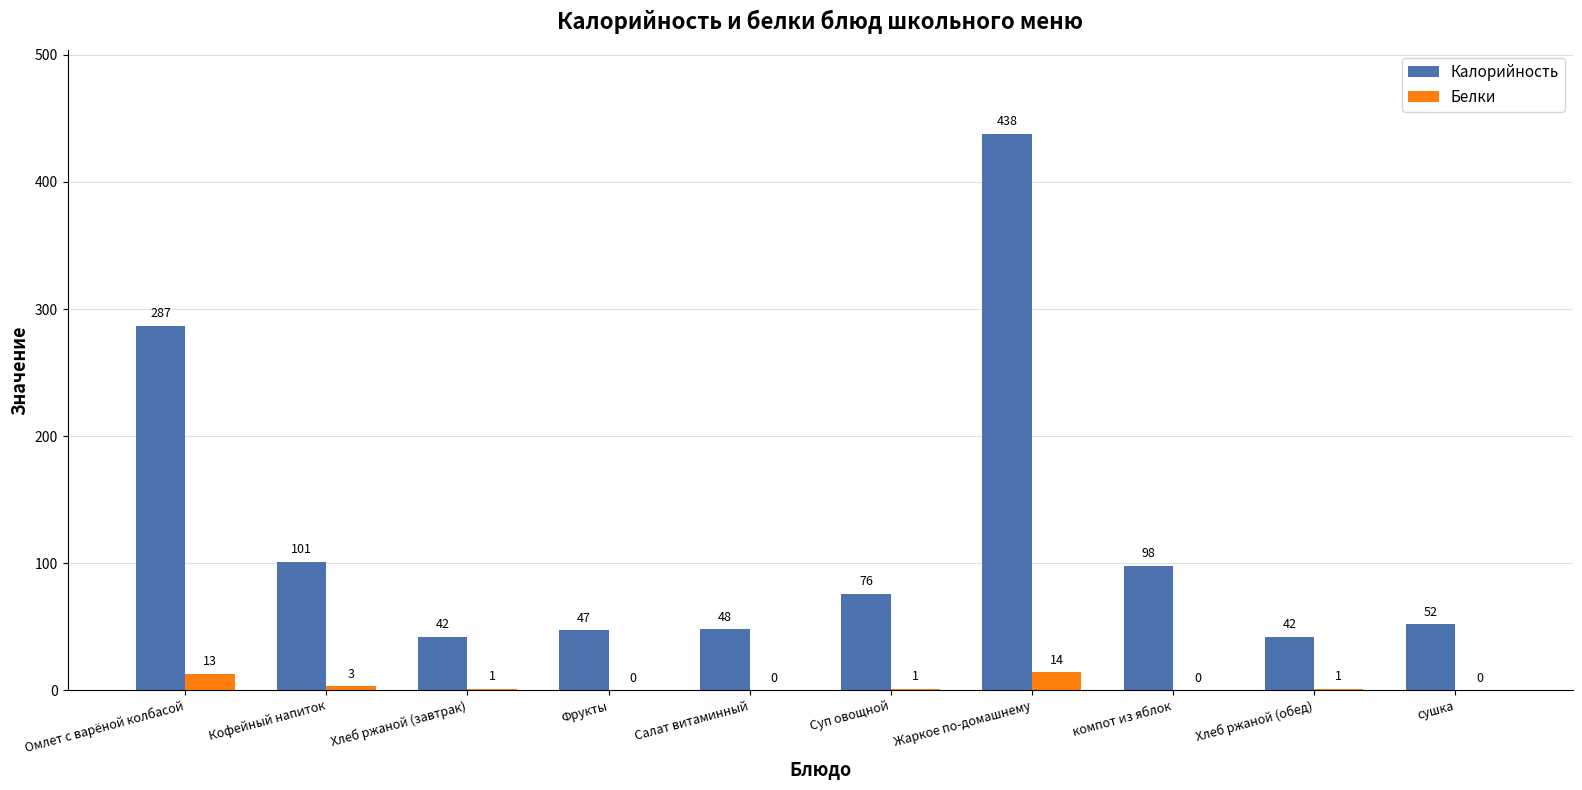

What is the highest value of the Белки series?

14